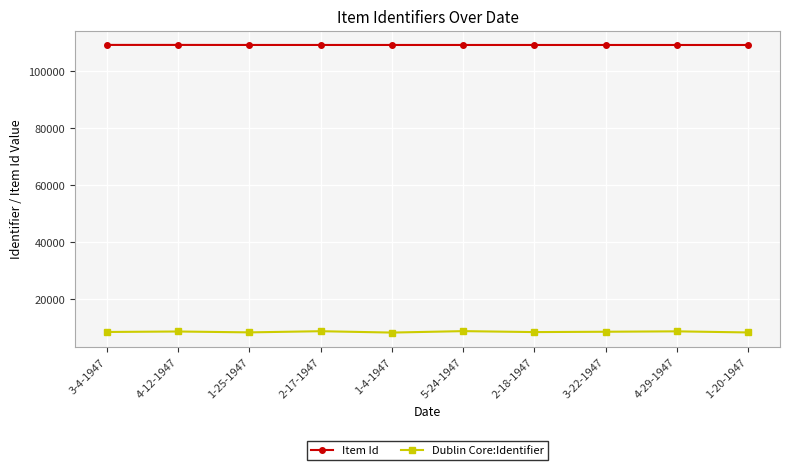

Is the value of Dublin Core:Identifier at 1-4-1947 greater than the value of Item Id at 1-25-1947?

No